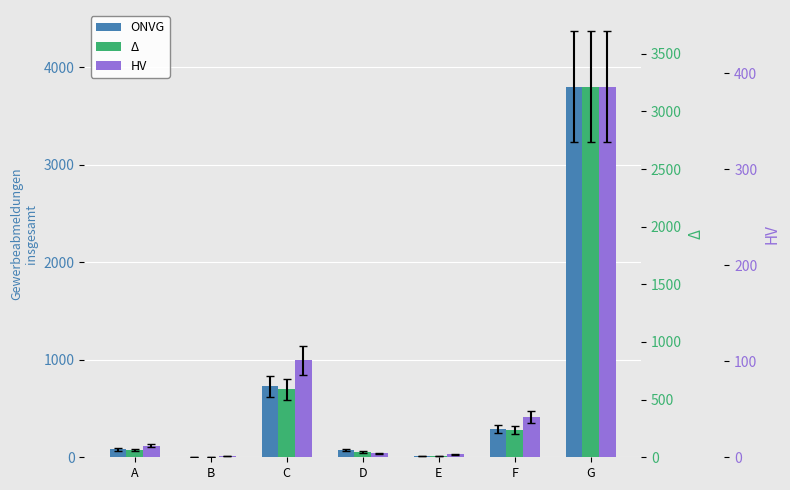

Reading left to right, what are all the values shown in this chart?

Gewerbeabmeldungen insgesamt: A=80	B=3	C=728	D=70	E=12	F=291	G=3801
Aufgabe: A=63	B=1	C=588	D=48	E=8	F=233	G=3213
Fortzug: A=12	B=1	C=101	D=4	E=3	F=42	G=386